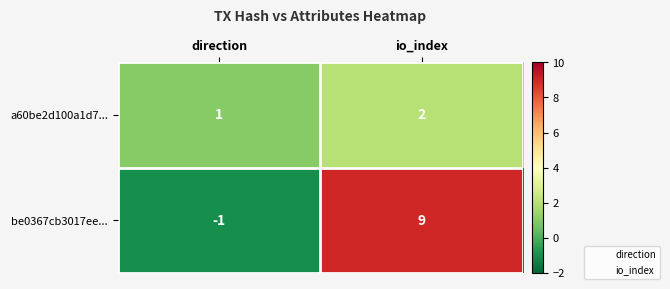

What is the average value of the be0367cb3017ee... series?

4